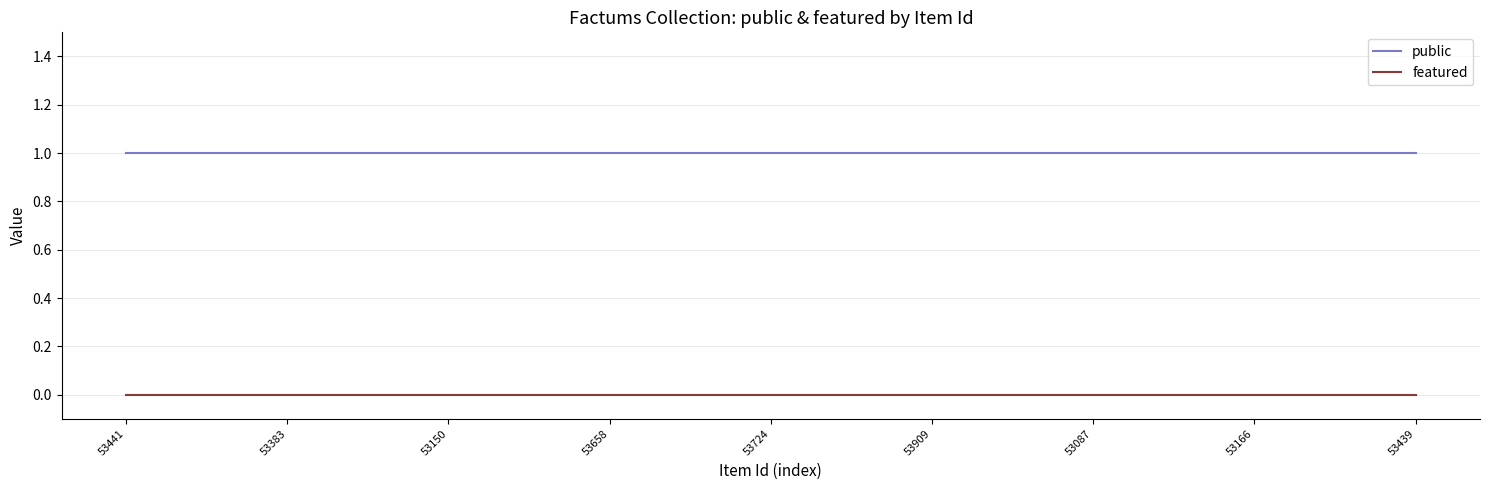

At how many categories does at least one series exceed 0?

25